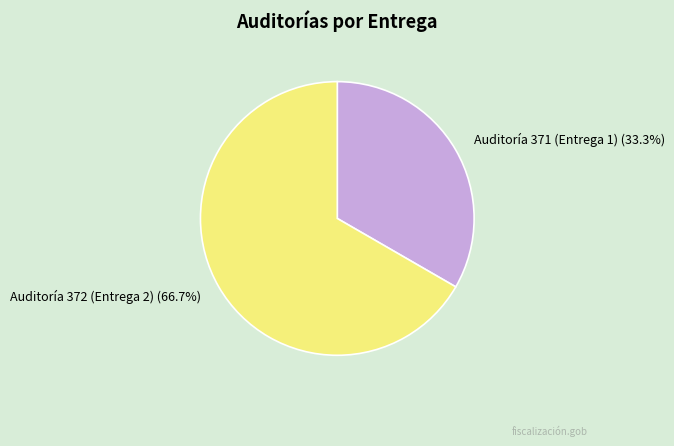

Is there any slice that represents more than half of the pie?

Yes